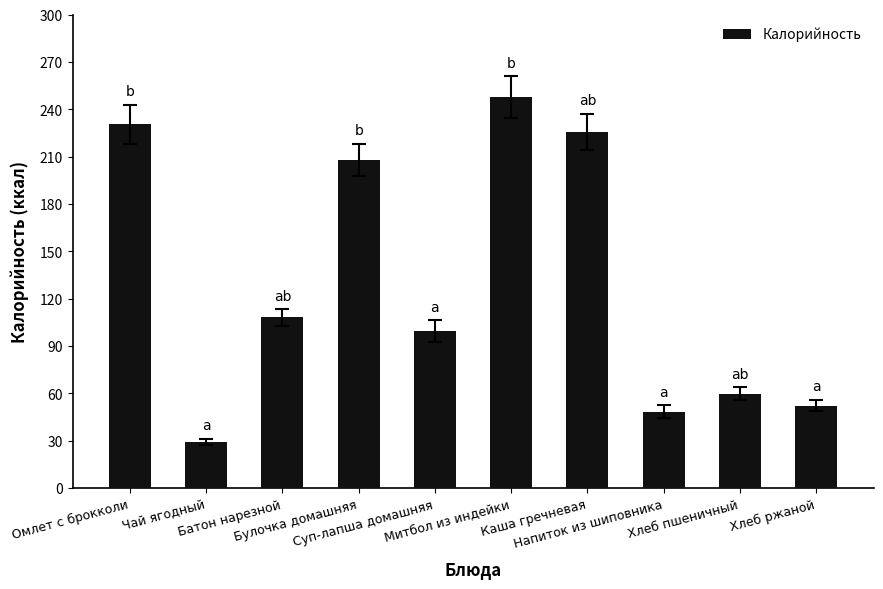

How many bars are there in total?

10